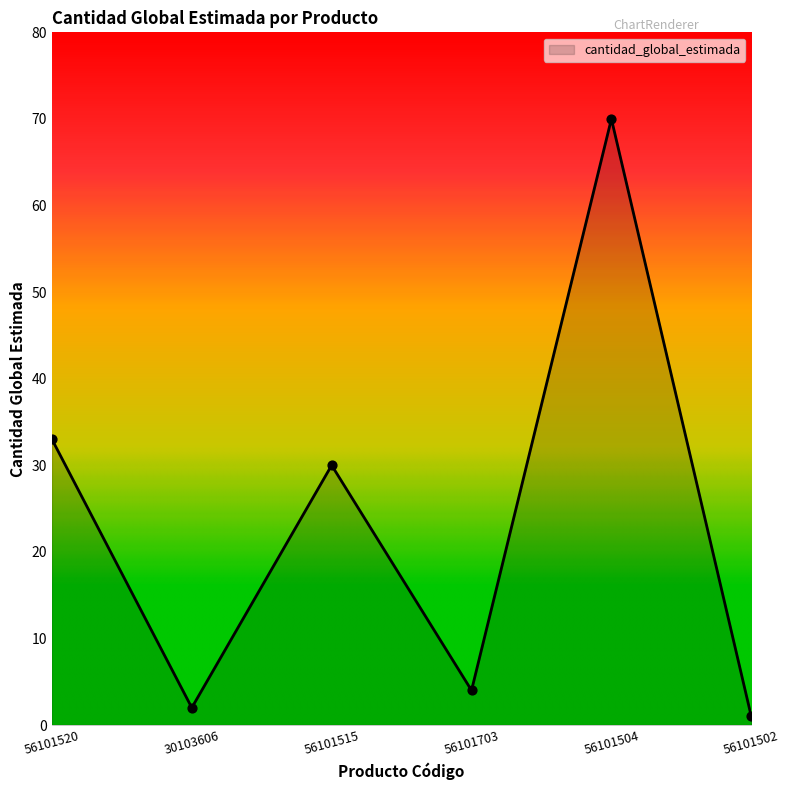

What is the change in value from 56101515 to 56101703?

-26